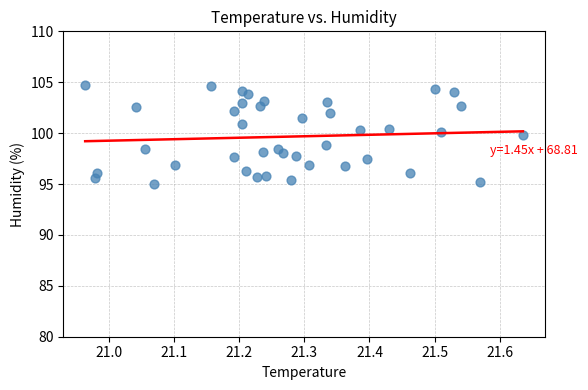

What is the range of Y values (max minus min)?

9.8